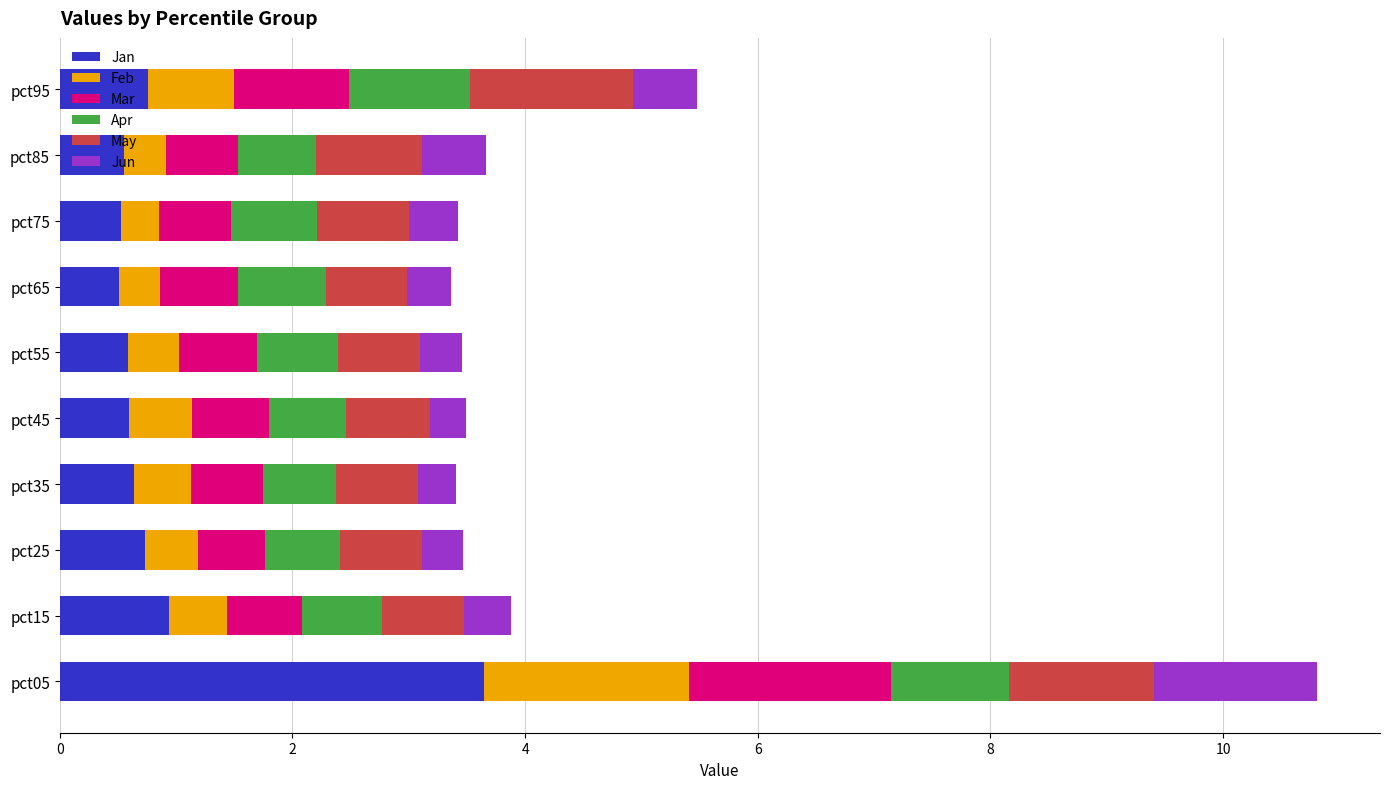

What is the total value across all series at pct55?

3.5